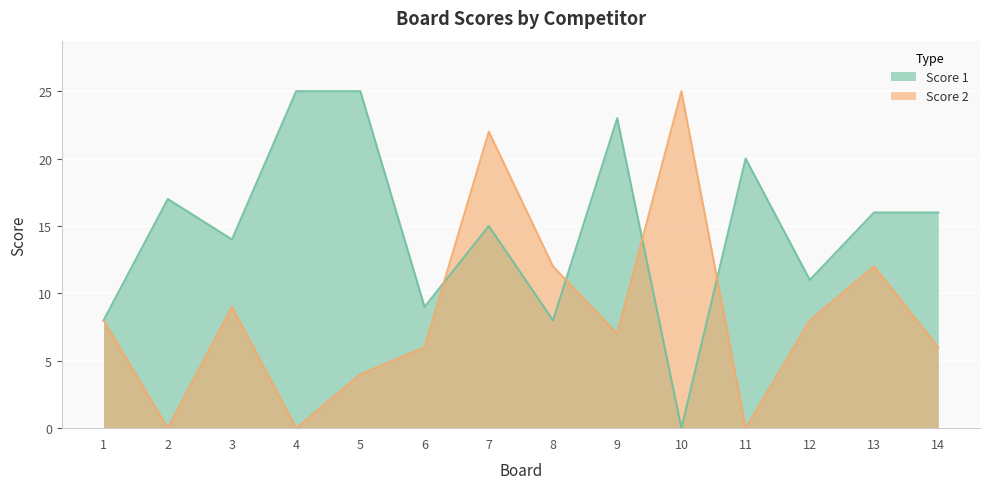

List the labels in order of Score 2 value, smallest first.

2, 4, 11, 5, 6, 14, 9, 1, 12, 3, 8, 13, 7, 10